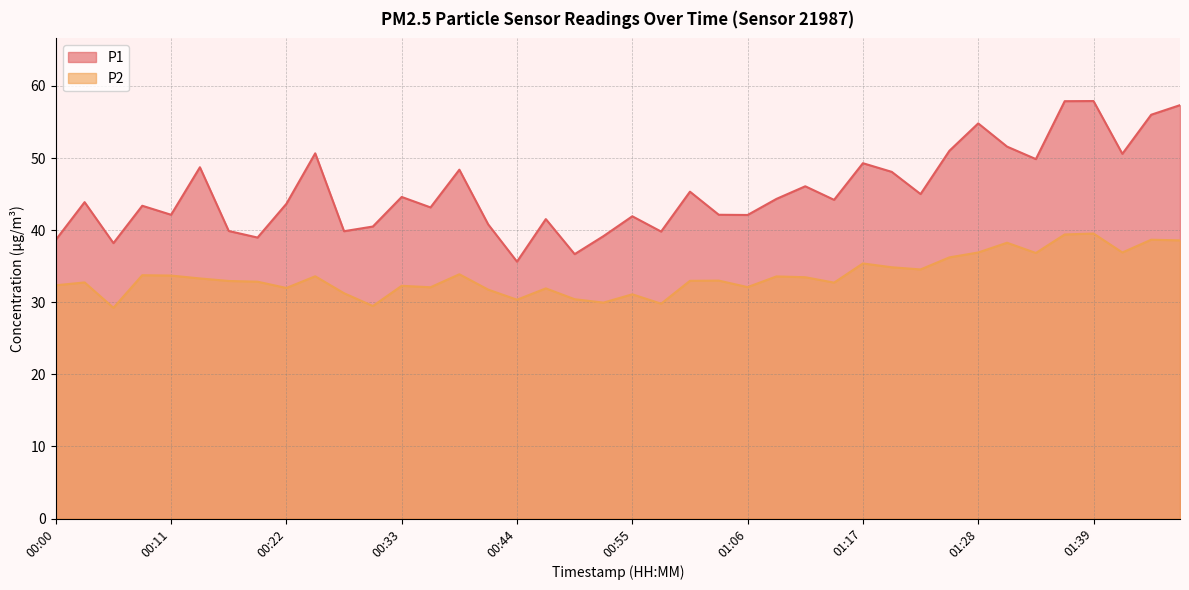

True or false: P2 and P1 cross at least once.

False